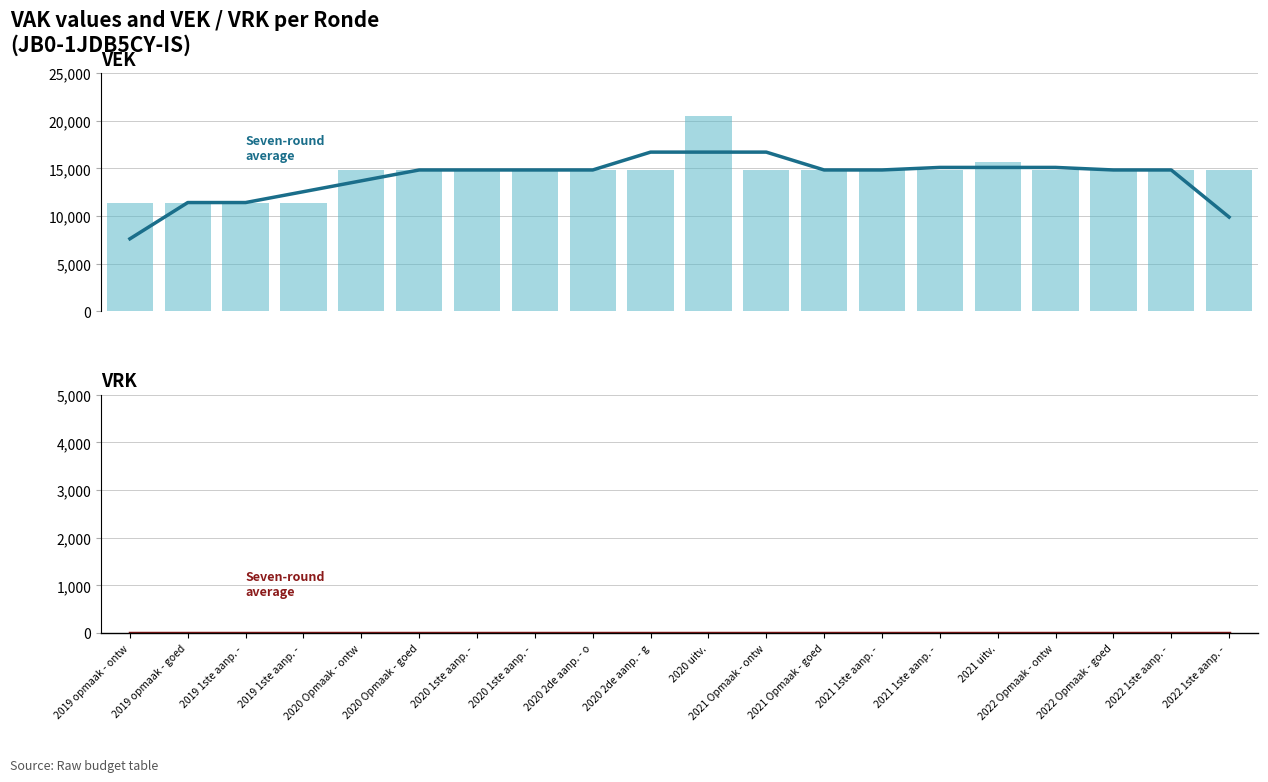

What is the maximum value for VEK?

16700.0